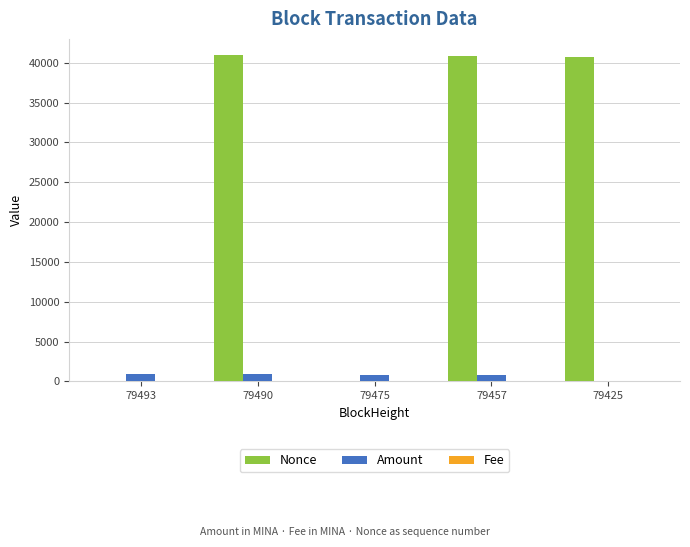

True or false: Amount has a value of 938.0 at 79490.

True